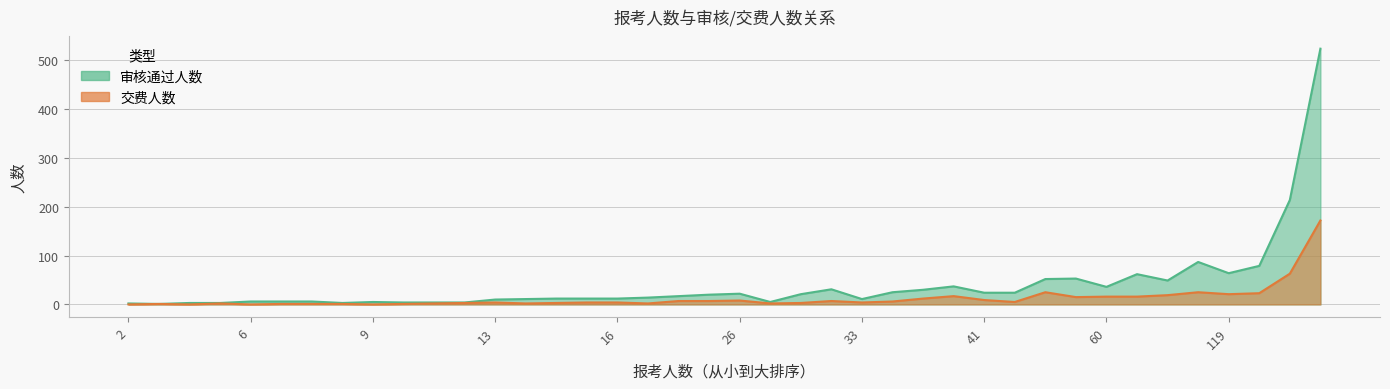

Rank the categories by 交费人数 value from lowest to highest.

29, 31, 32, 37, 13, 14, 21, 38, 39, 20, 22, 26, 33, 35, 0, 15, 34, 17, 23, 28, 30, 25, 16, 1, 2, 5, 36, 24, 7, 3, 6, 27, 10, 9, 19, 8, 4, 12, 11, 18